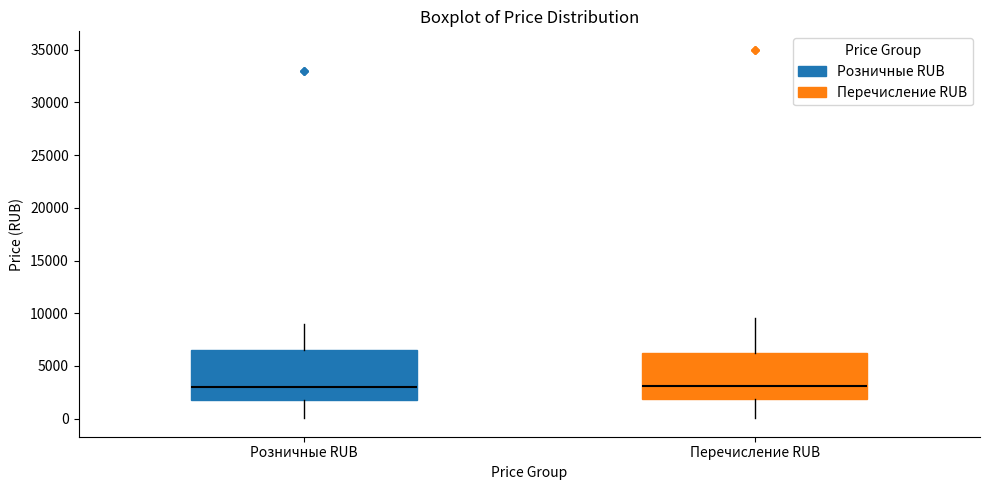

Reading left to right, read every box against the y-axis: the position of its median line, the range the box covers, and the ends of its whiskers. The values are not printed on the chart, so give them approximately, as read against the axis.

Розничные RUB: median 3000, box 1500 to 6500, whiskers 0 to 9000
Перечисление RUB: median 3000, box 2000 to 6000, whiskers 0 to 9500